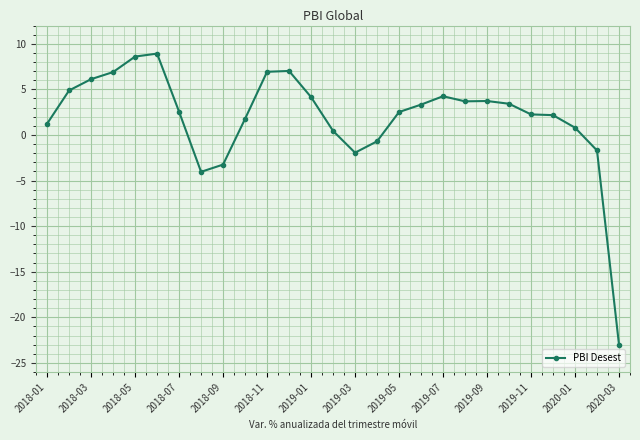

What is the greatest value displayed?

8.9